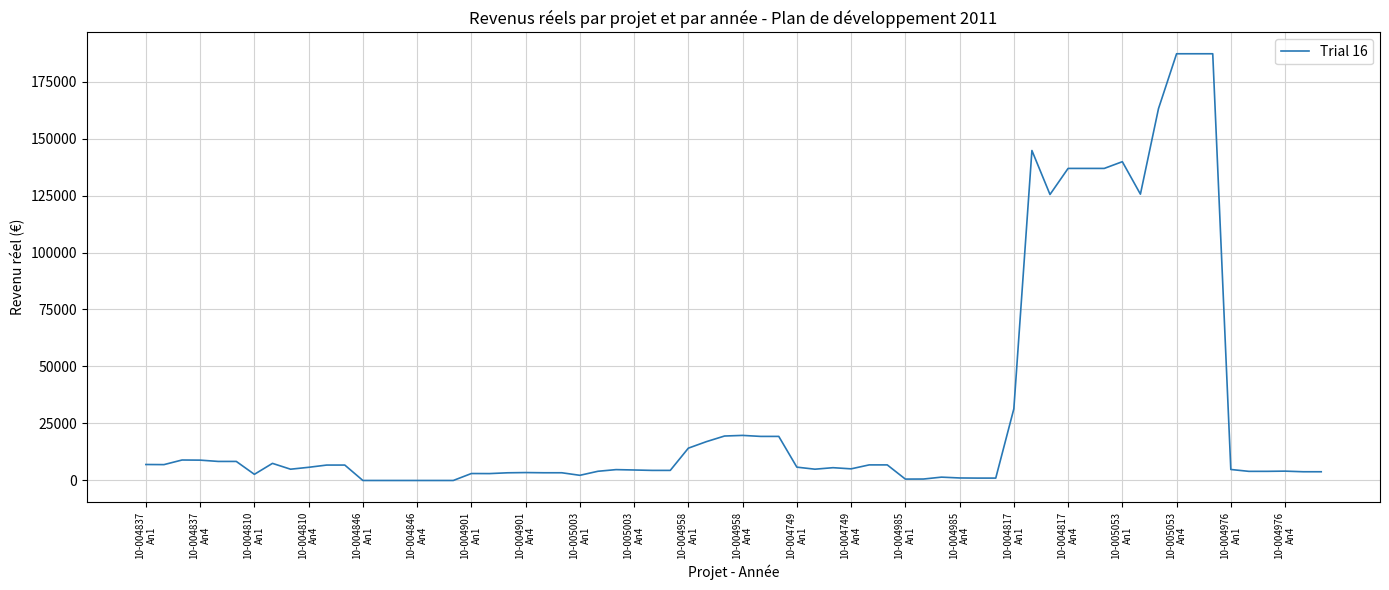

What is the maximum value shown in the chart?

187174.0